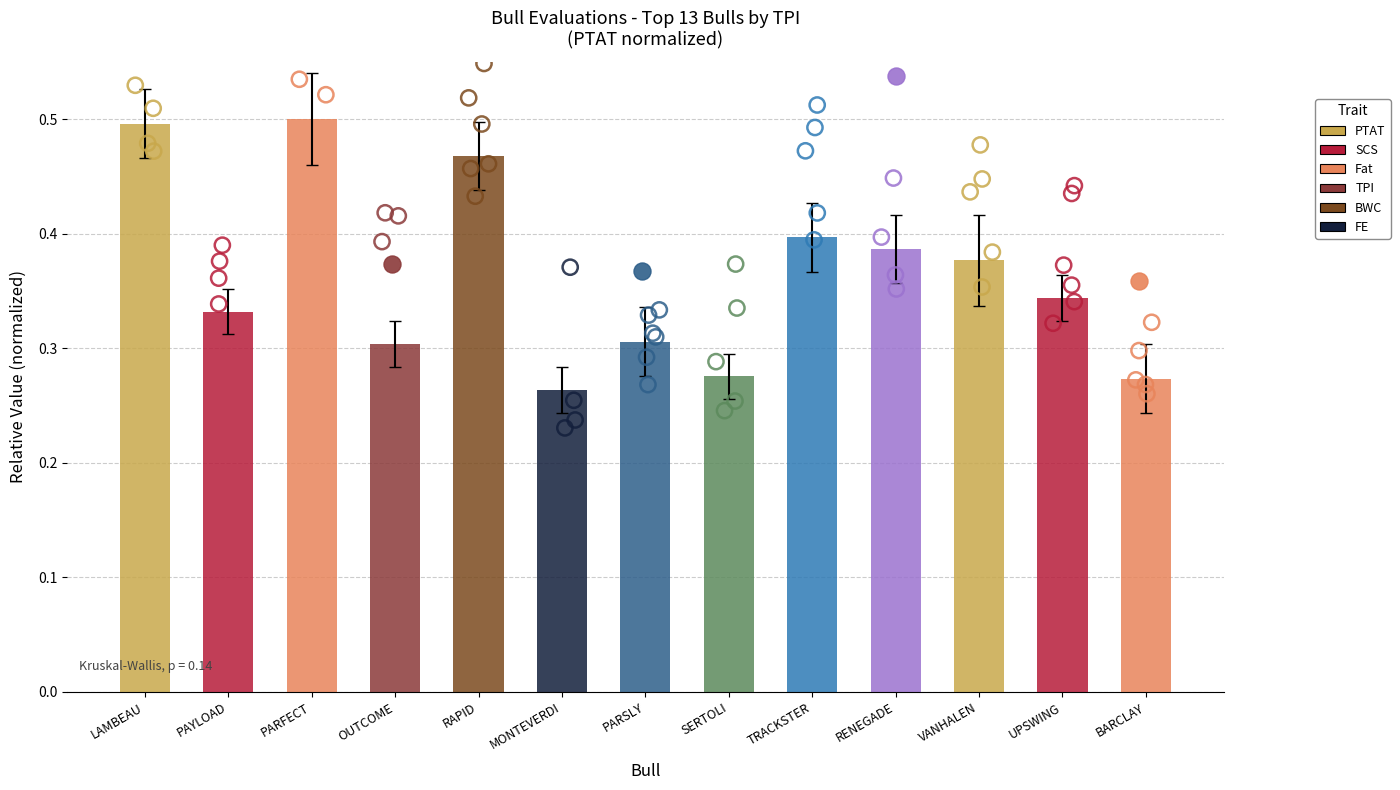

What is the change in value from LAMBEAU to UPSWING?

-0.2